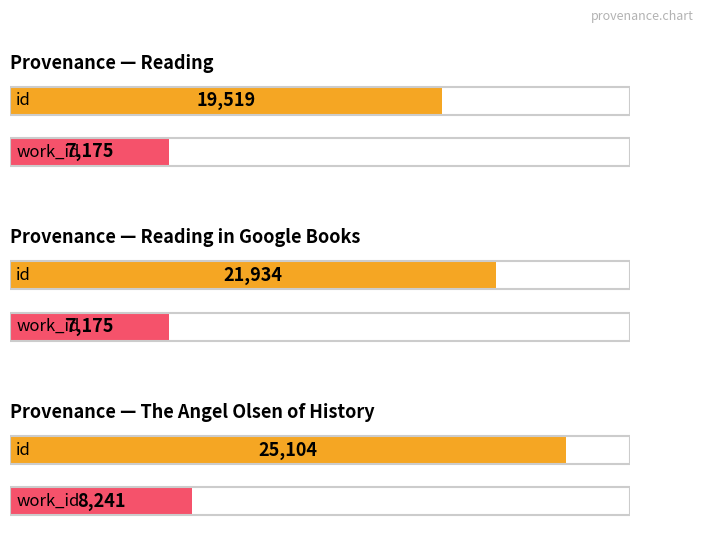

At Reading in Google Books, list the series in order from smallest to largest.

work_id, id